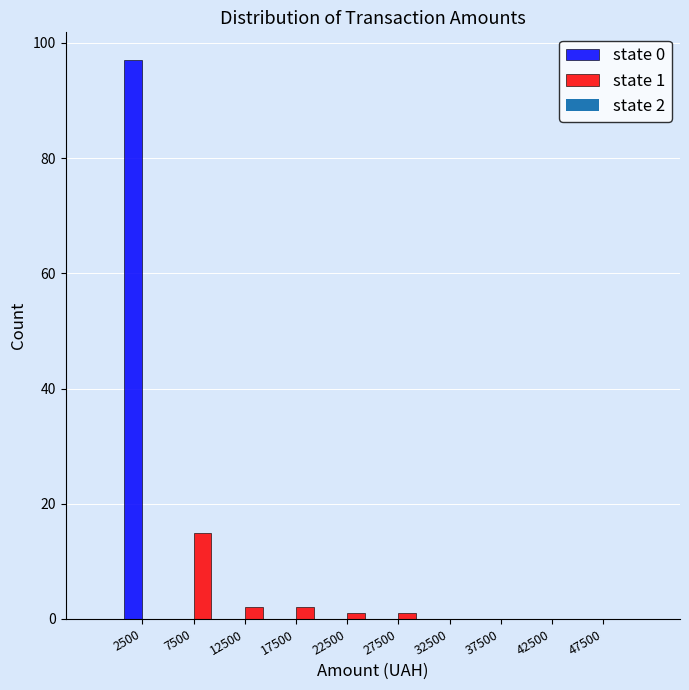

In the state 0 series, which range on the x-axis has the tallest bar?

0 to 5000